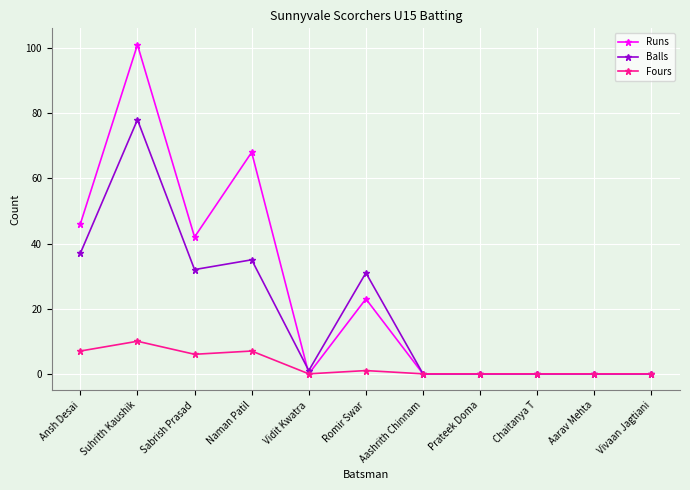

Rank the series by their maximum value, from highest to lowest.

Runs, Balls, Fours